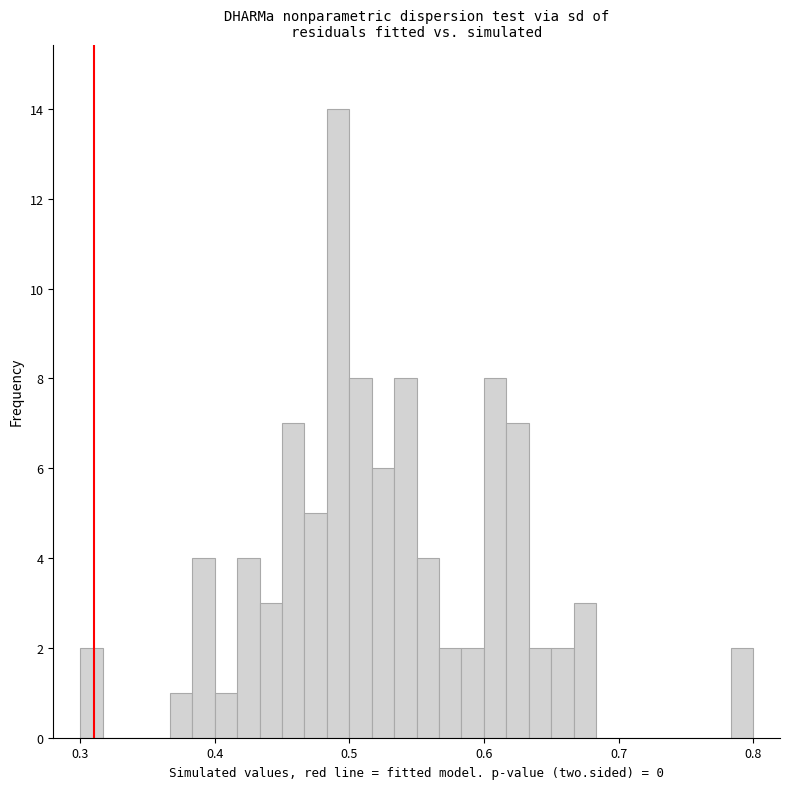

Around what value on the x-axis is the tallest bar? Give the approximate position of its centre, as read against the axis.

0.49